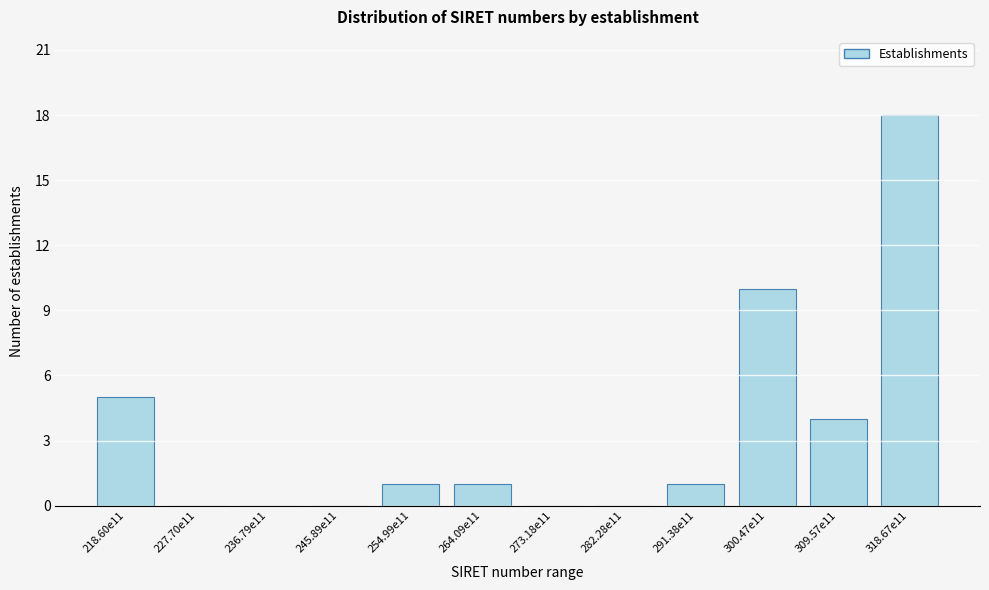

Reading left to right, what are all the values shown in this chart?

218.60e11=5	227.70e11=0	236.79e11=0	245.89e11=0	254.99e11=1	264.09e11=1	273.18e11=0	282.28e11=0	291.38e11=1	300.47e11=10	309.57e11=4	318.67e11=18